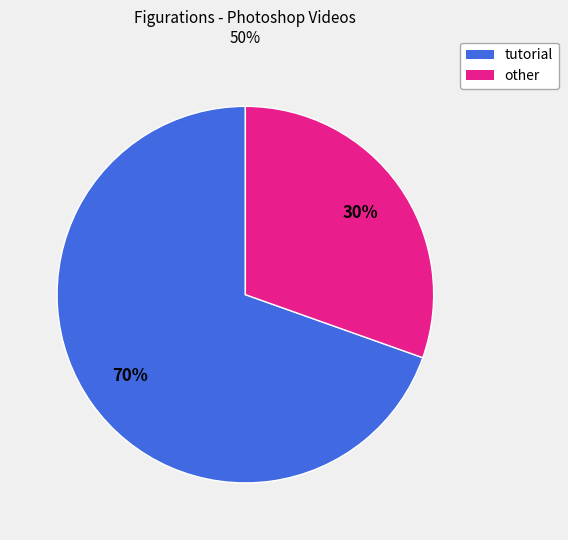

To the nearest percent, what is the average slice percentage?

50%